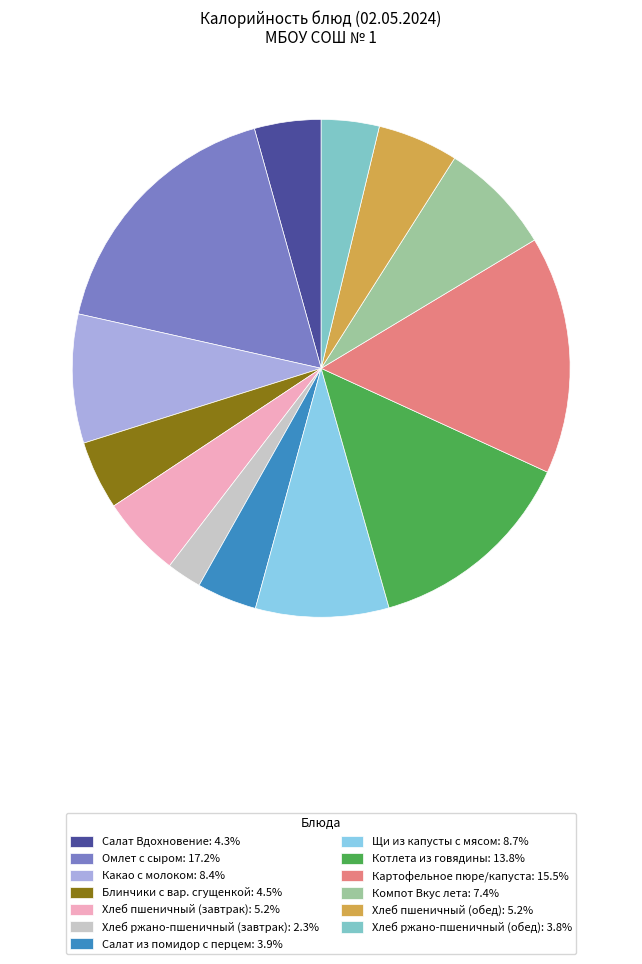

Rank the categories by value from lowest to highest.

Хлеб ржано-пшеничный (завтрак), Хлеб ржано-пшеничный (обед), Салат из помидор с перцем, Салат Вдохновение, Блинчики с вар. сгущенкой, Хлеб пшеничный (завтрак), Хлеб пшеничный (обед), Компот Вкус лета, Какао с молоком, Щи из капусты с мясом, Котлета из говядины, Картофельное пюре/капуста, Омлет с сыром